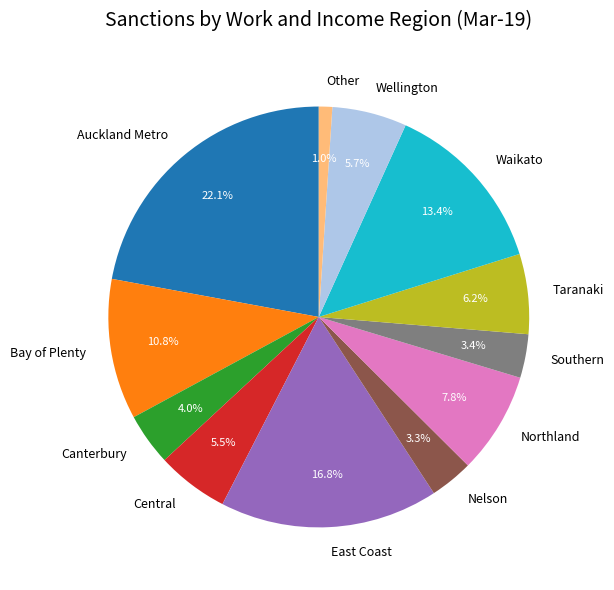

Between Canterbury and Nelson, which is larger?

Canterbury